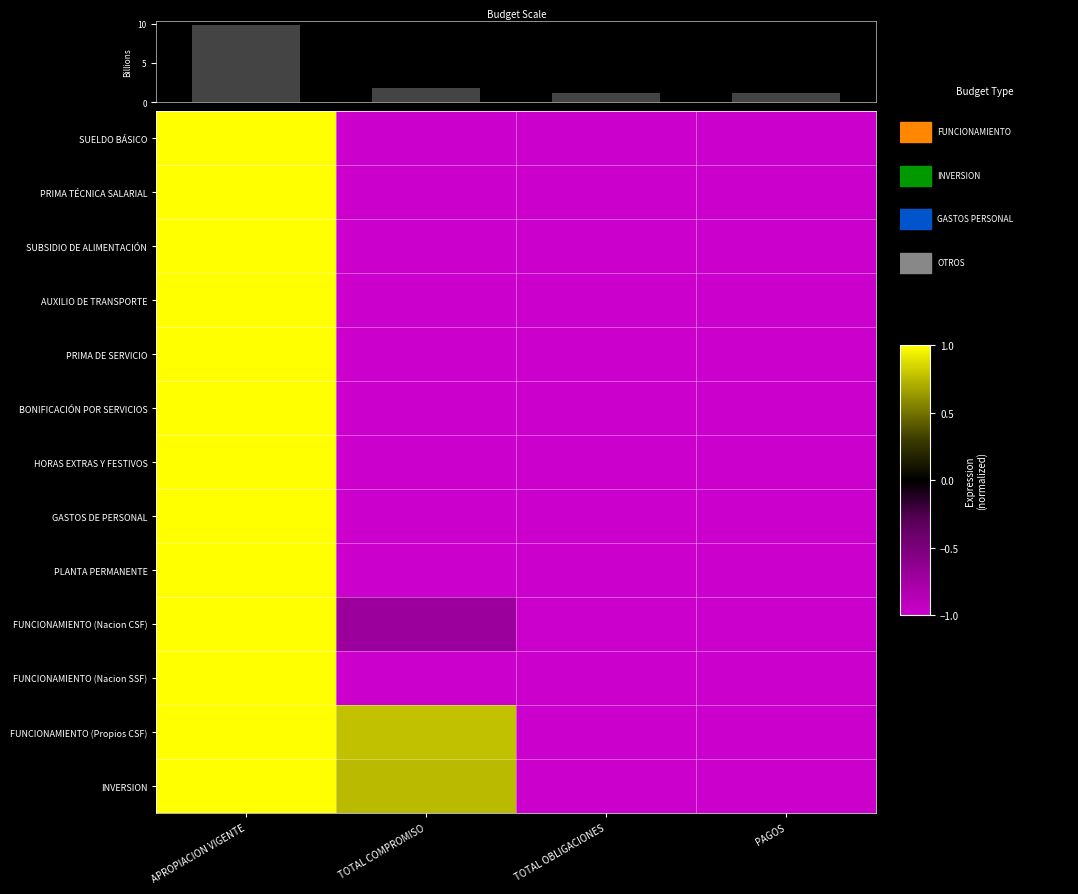

At how many categories does at least one series exceed 0?

2